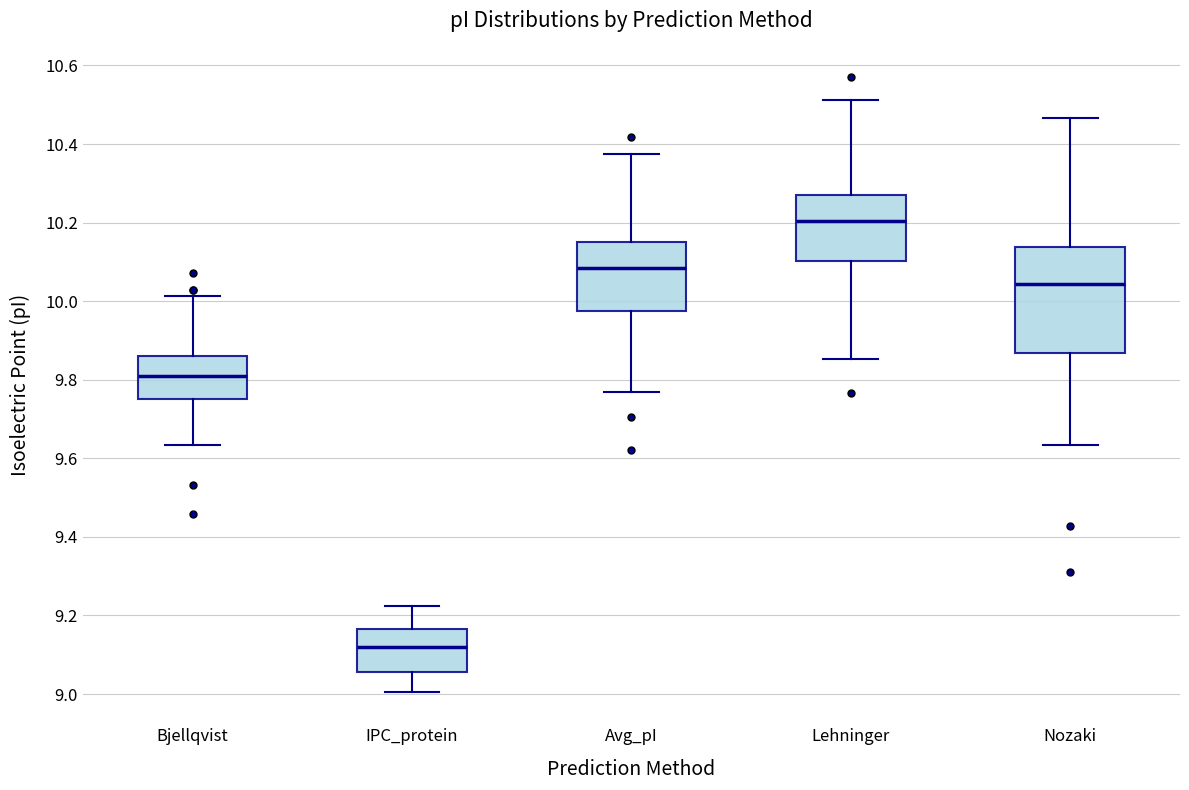

Where does the upper whisker of the box for Avg_pI end on the y-axis? The values are not printed on the chart, so give them approximately, as read against the axis.

10.38